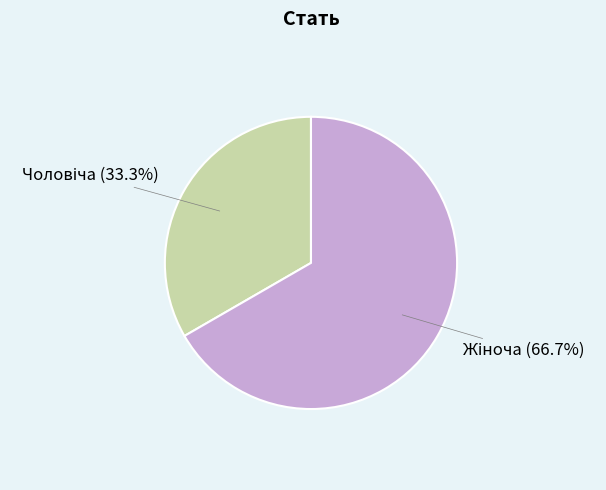

Does any single category account for the majority?

Yes